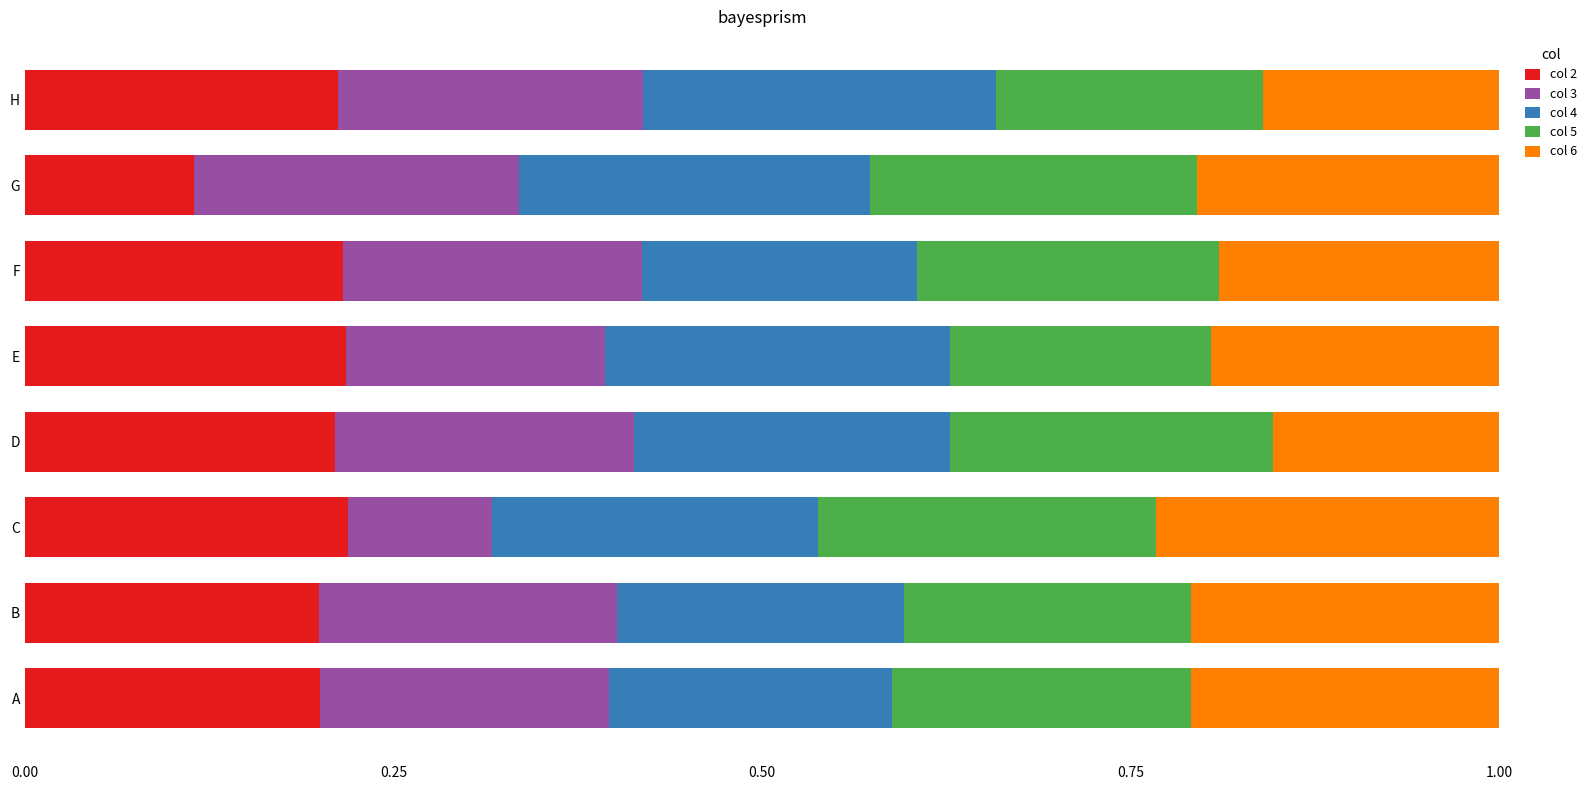

Which category has the lowest value in the col 2 series?

G